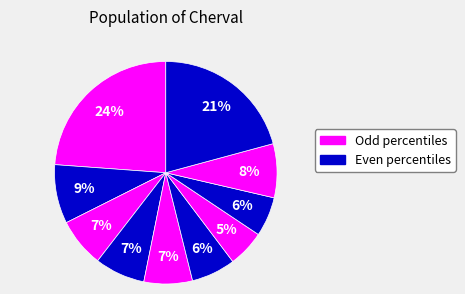

Rank the categories by value from lowest to highest.

pct65, pct75, pct55, pct45, pct25, pct35, pct85, pct15, pct95, pct05